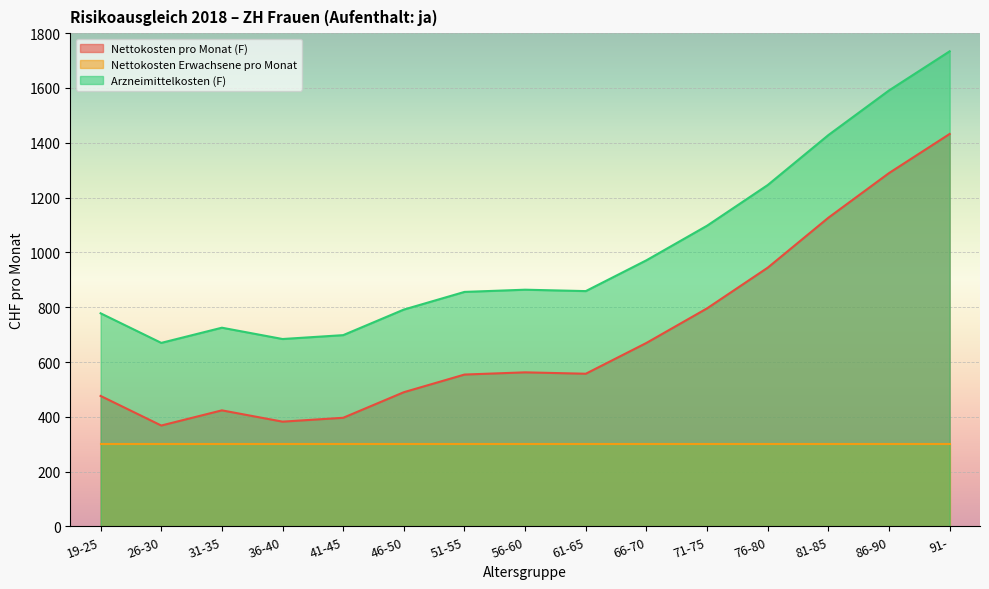

How many data points in Nettokosten pro Monat (F) are less than 557?

7